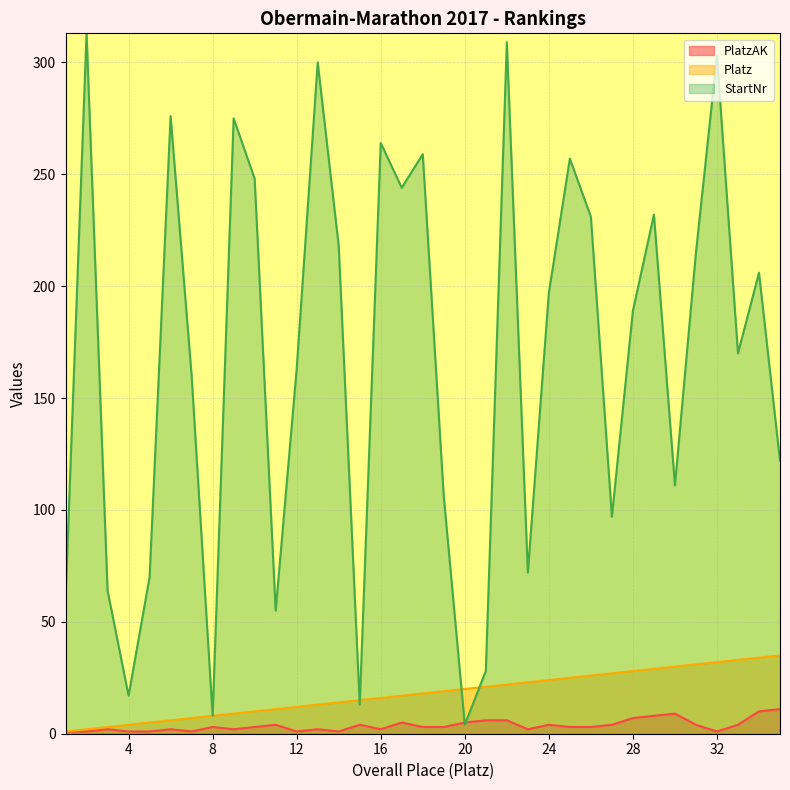

Reading left to right, what are all the values shown in this chart?

PlatzAK: 1=1	2=1	3=2	4=1	5=1	6=2	7=1	8=3	9=2	10=3	11=4	12=1	13=2	14=1	15=4	16=2	17=5	18=3	19=3	20=5	21=6	22=6	23=2	24=4	25=3	26=3	27=4	28=7	29=8	30=9	31=4	32=1	33=4	34=10	35=11
Platz: 1=1	2=2	3=3	4=4	5=5	6=6	7=7	8=8	9=9	10=10	11=11	12=12	13=13	14=14	15=15	16=16	17=17	18=18	19=19	20=20	21=21	22=22	23=23	24=24	25=25	26=26	27=27	28=28	29=29	30=30	31=31	32=32	33=33	34=34	35=35
StartNr: 1=60	2=313	3=64	4=17	5=70	6=276	7=160	8=8	9=275	10=248	11=55	12=163	13=300	14=218	15=13	16=264	17=244	18=259	19=106	20=4	21=28	22=309	23=72	24=197	25=257	26=231	27=97	28=189	29=232	30=111	31=215	32=303	33=170	34=206	35=122